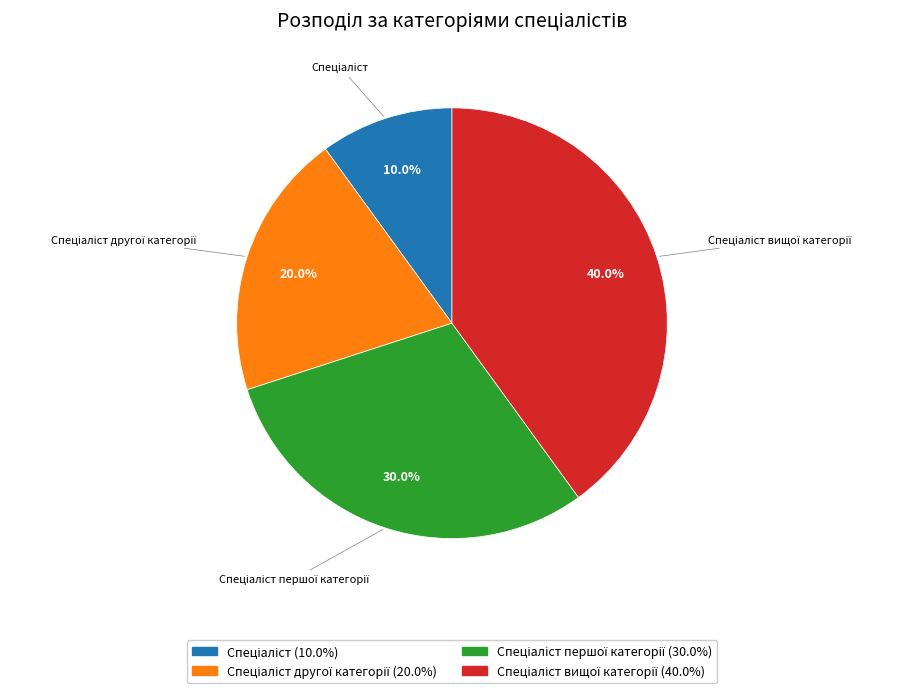

Is there a majority slice in this chart?

No